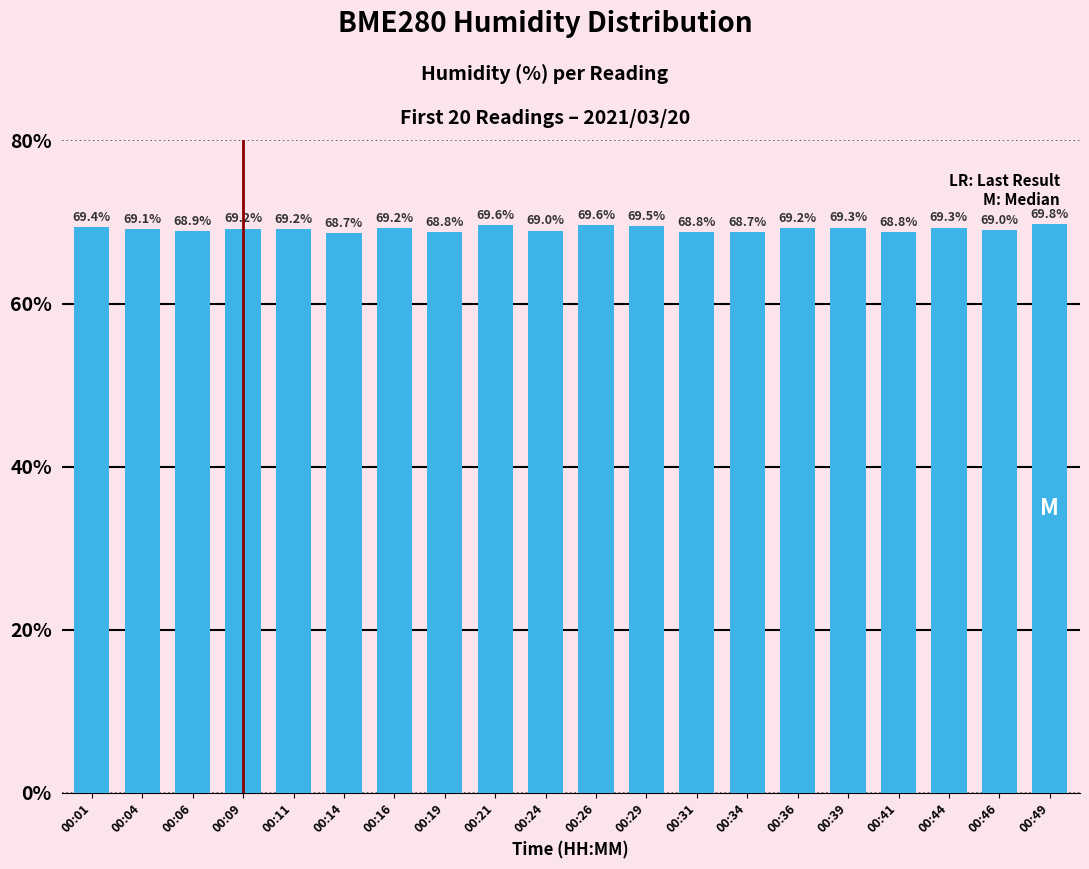

At which label does the data first exceed 69?

00:01